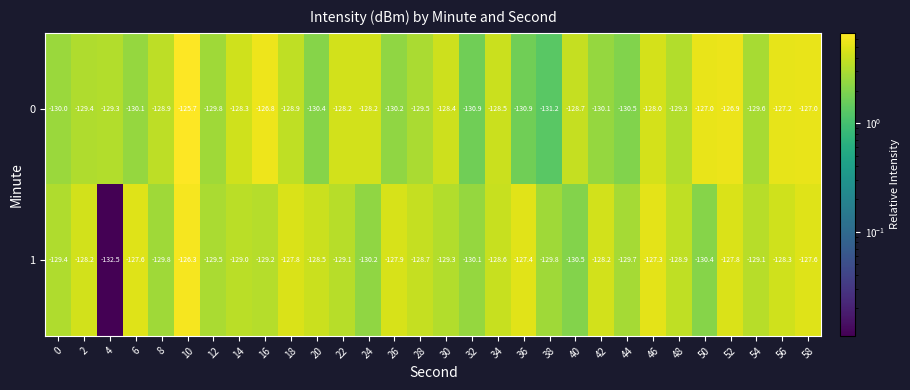

What is the spread (max minus min) of values at 30?

0.9